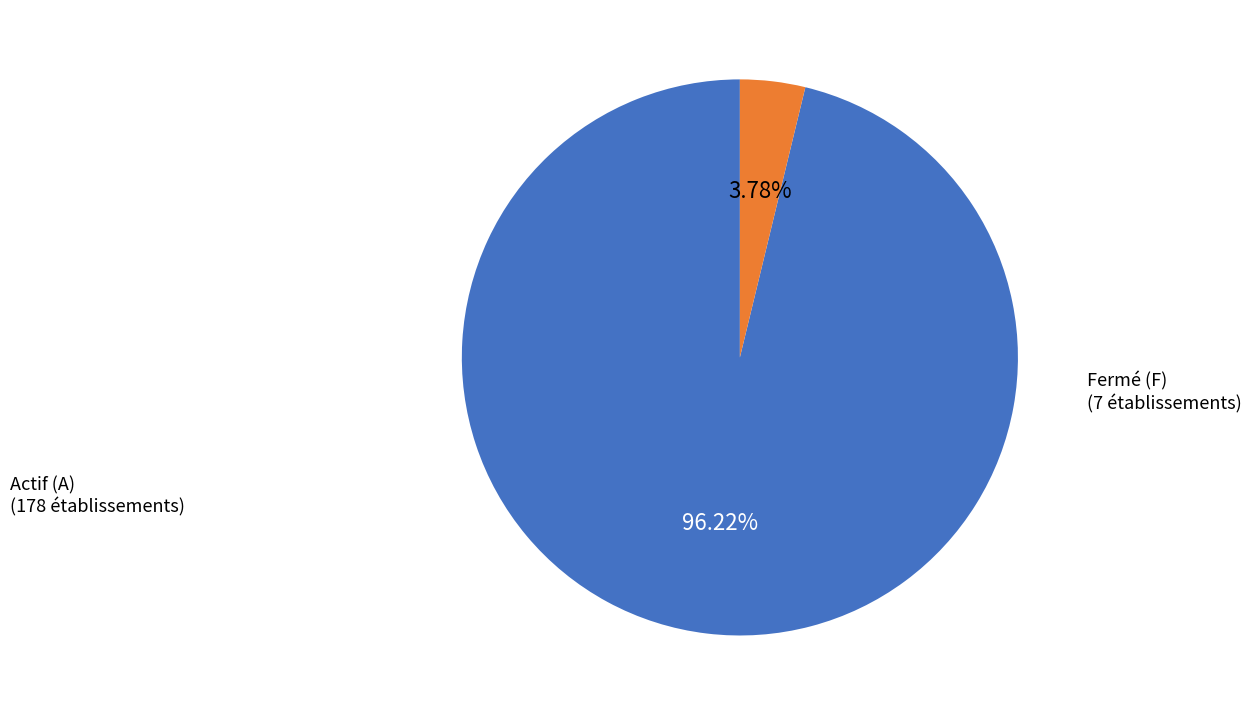

Count the number of slices in the pie.

2